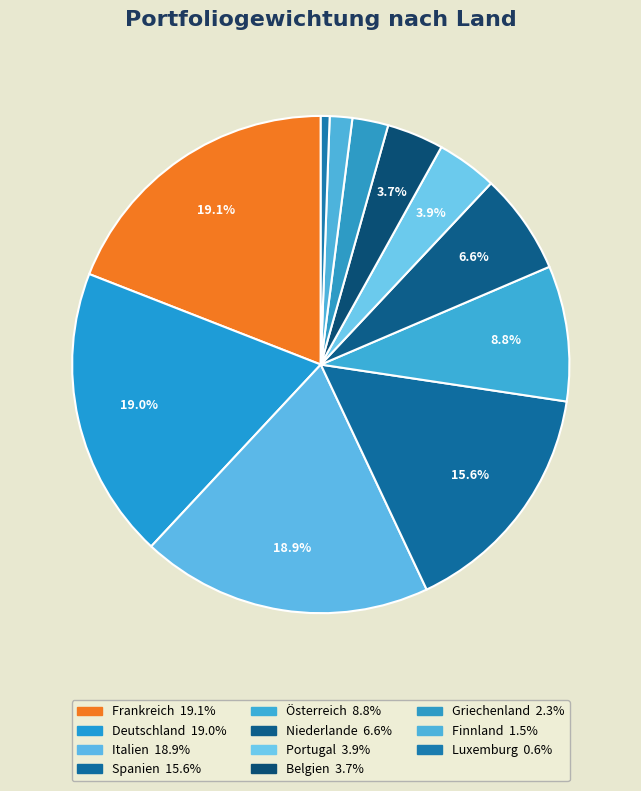

How many segments does this pie chart have?

11